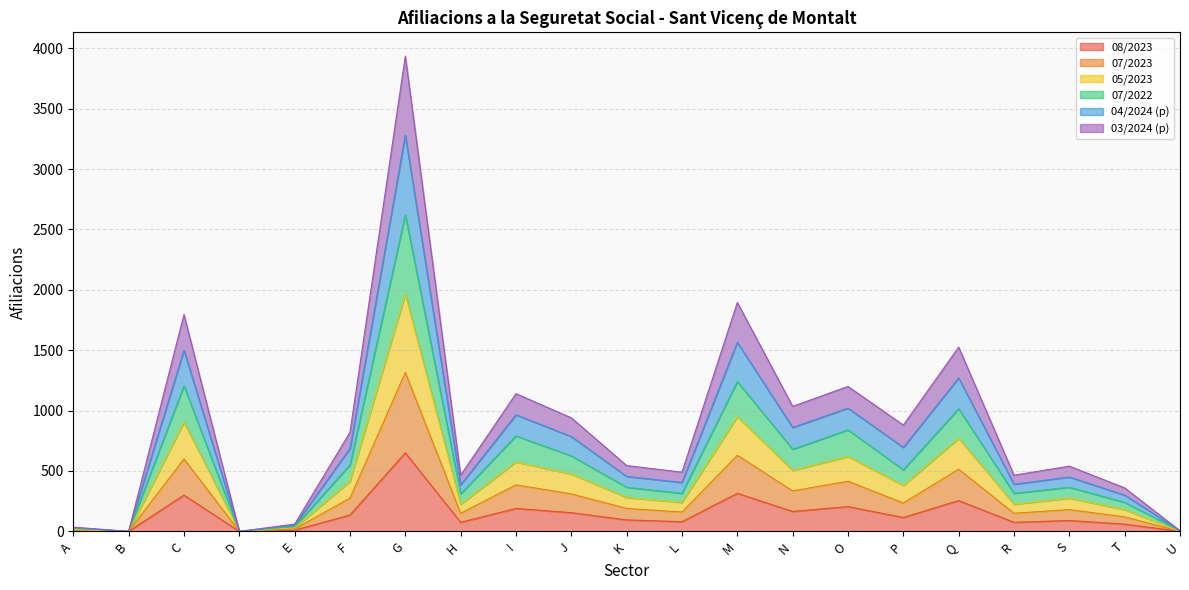

At which label does 08/2023 reach its peak?

G